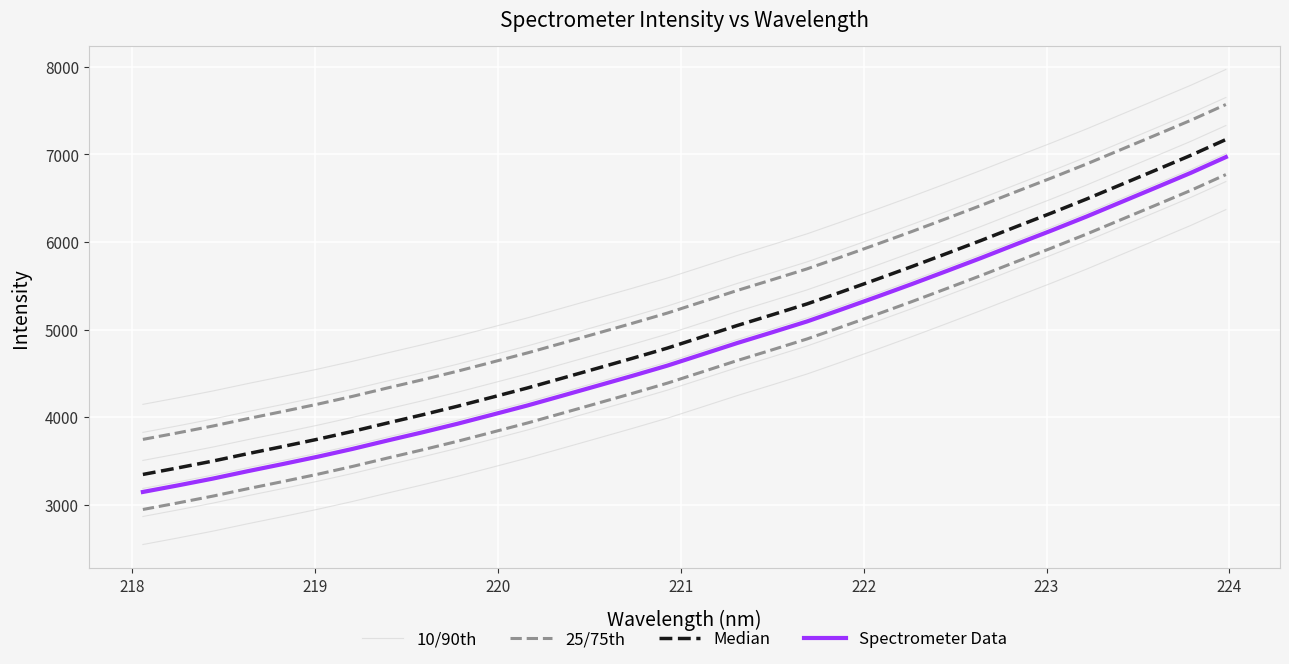

How many data points in 25/75th are less than 5316?

16